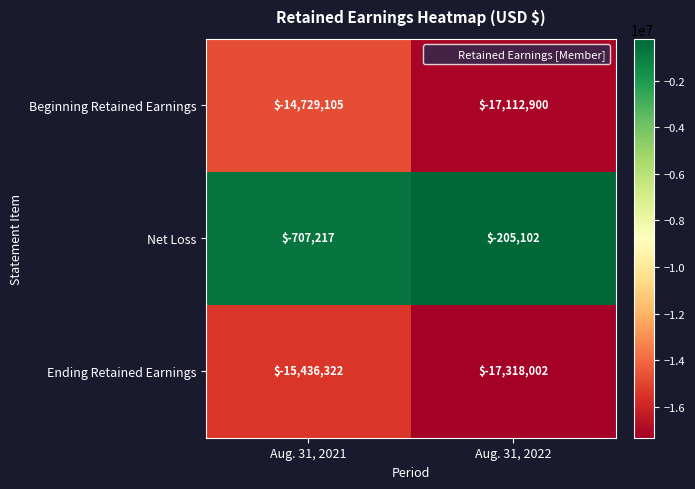

What is the sum of all Net Loss values?

-912319